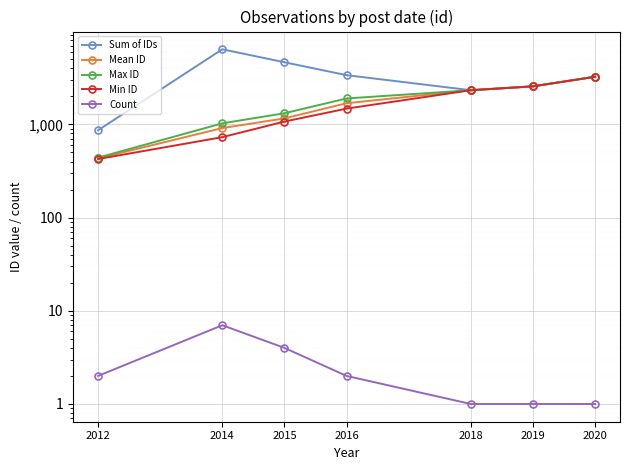

What are all the series names shown in the legend?

Sum of IDs, Mean ID, Max ID, Min ID, Count